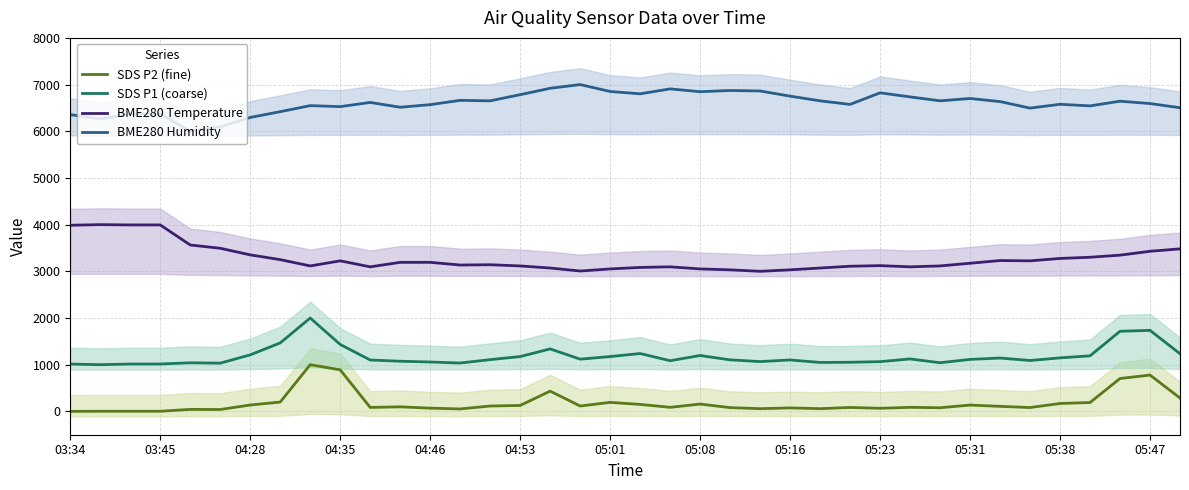

True or false: BME280 Humidity and BME280 Temperature intersect in this chart.

False